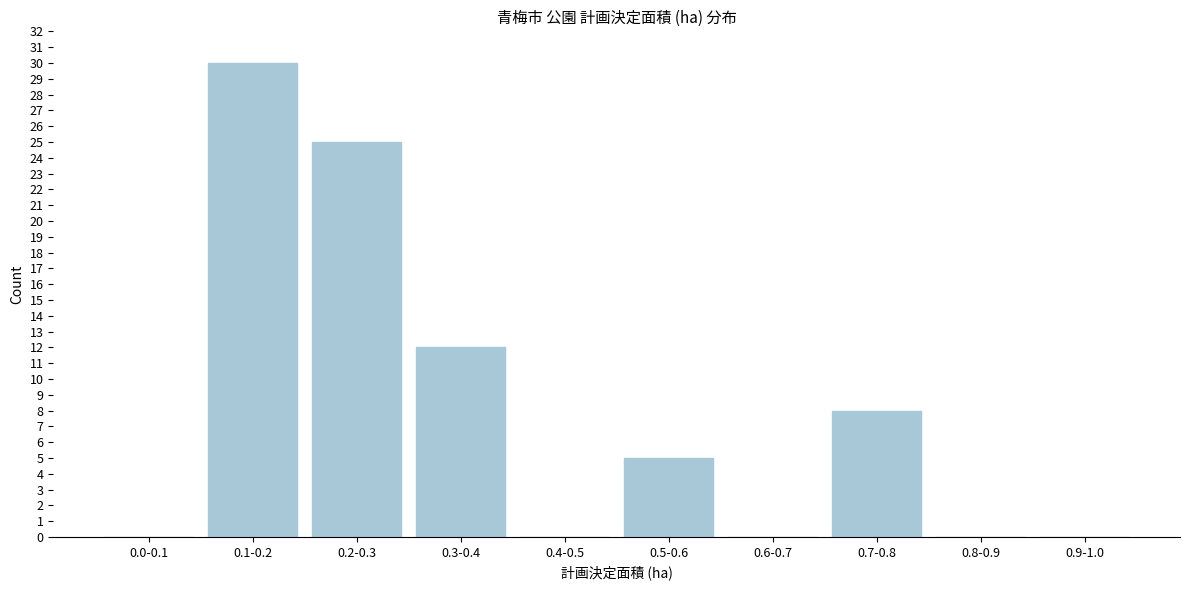

Reading right to left, what are all the values shown in this chart?

0.9-1.0=0	0.8-0.9=0	0.7-0.8=8	0.6-0.7=0	0.5-0.6=5	0.4-0.5=0	0.3-0.4=12	0.2-0.3=25	0.1-0.2=30	0.0-0.1=0